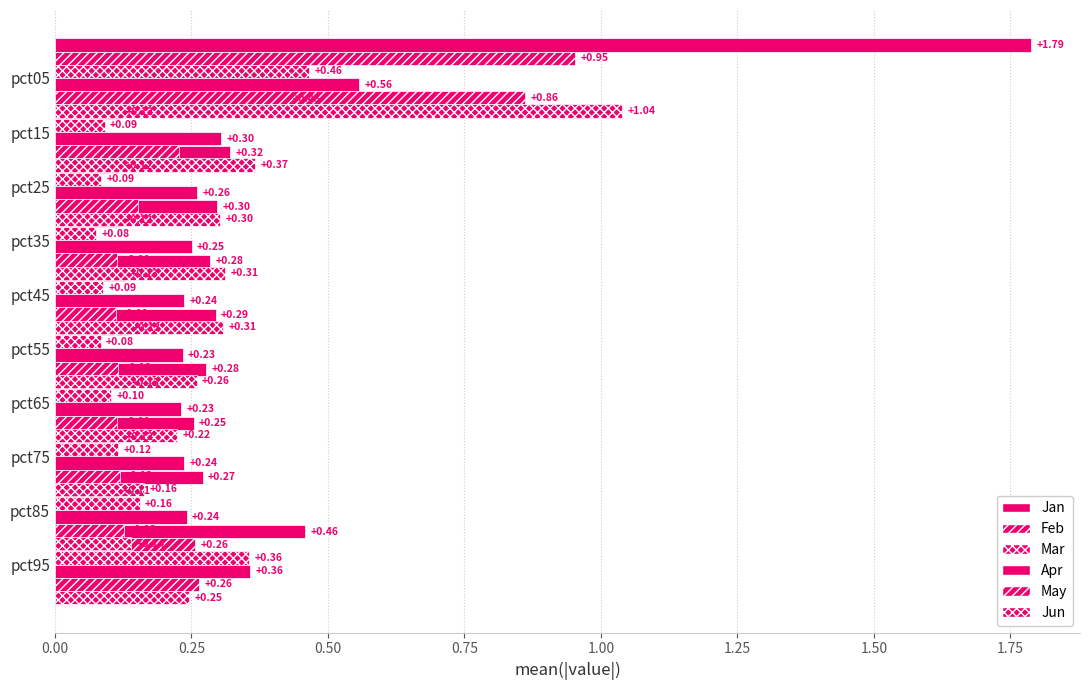

Which series has the largest range (max minus min)?

Jan